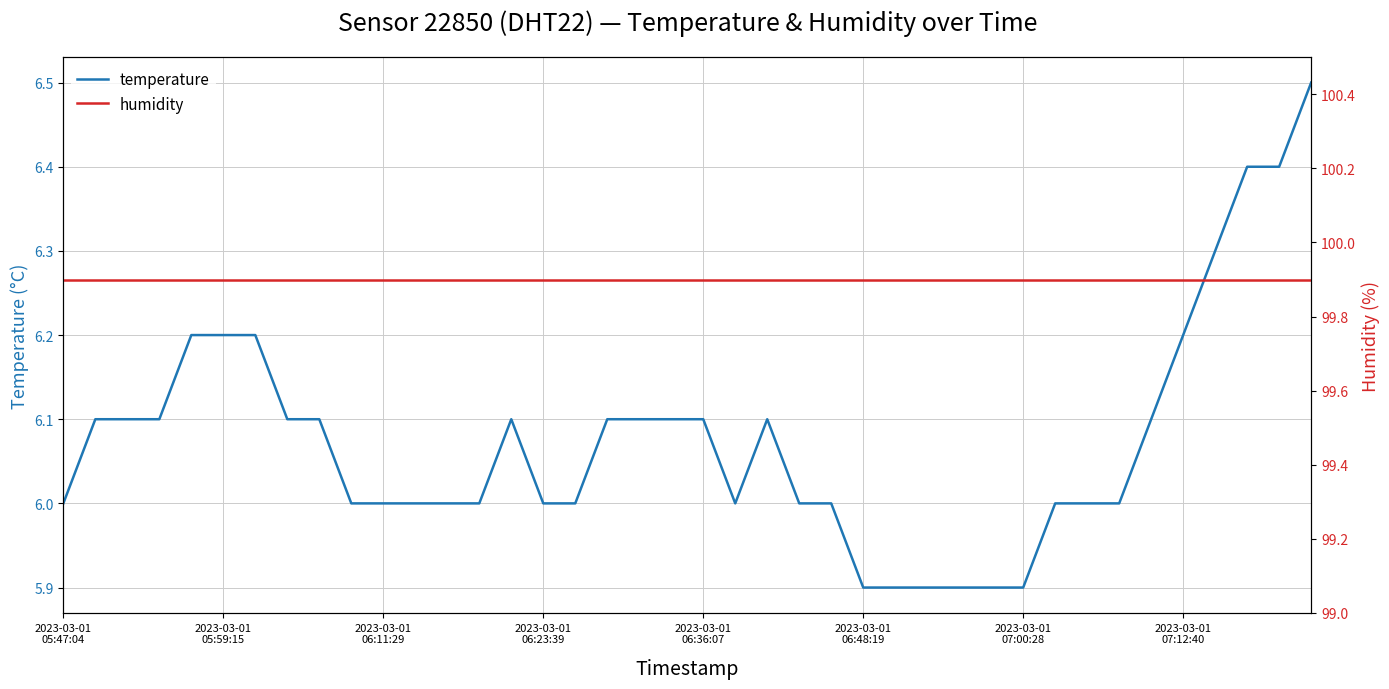

Does the chart display data point markers on the line(s)?

No